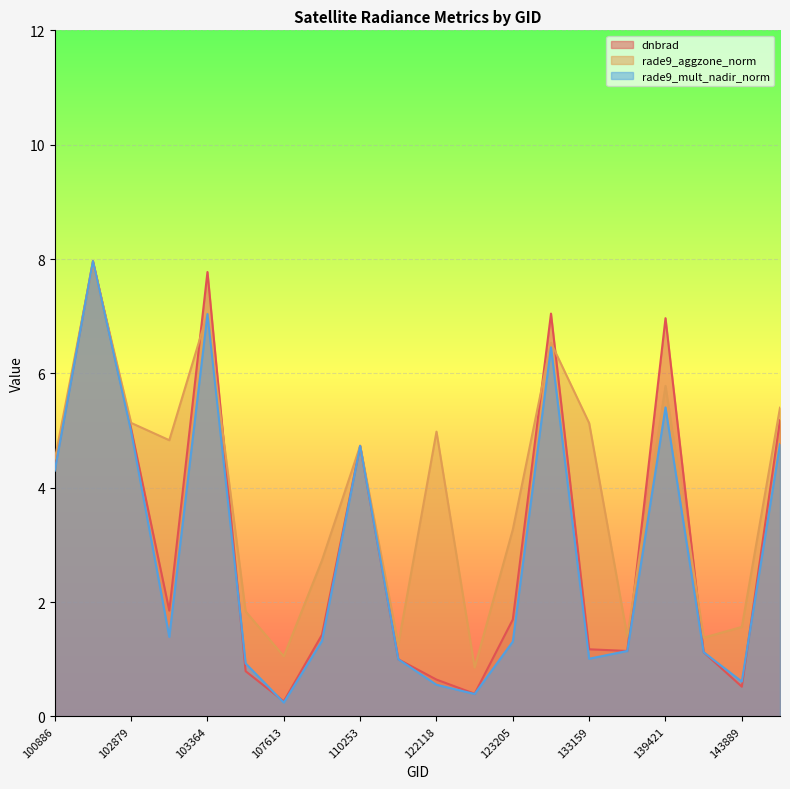

At how many categories does at least one series exceed 0?

20